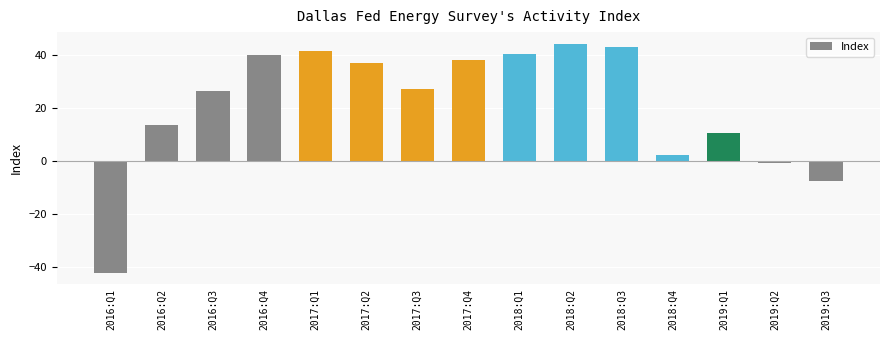

The chart shows a value of 27.3 at 2017:Q3. True or false?

True